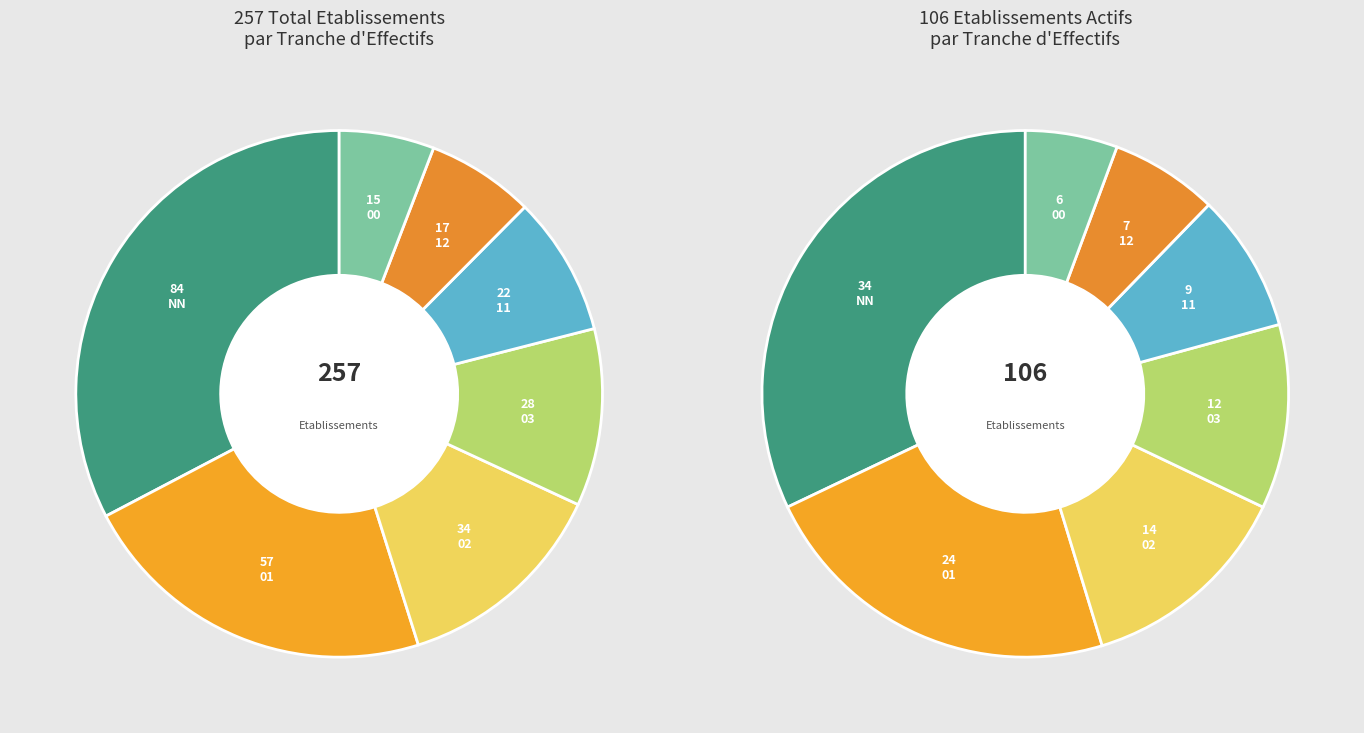

Does any single category account for the majority?

No